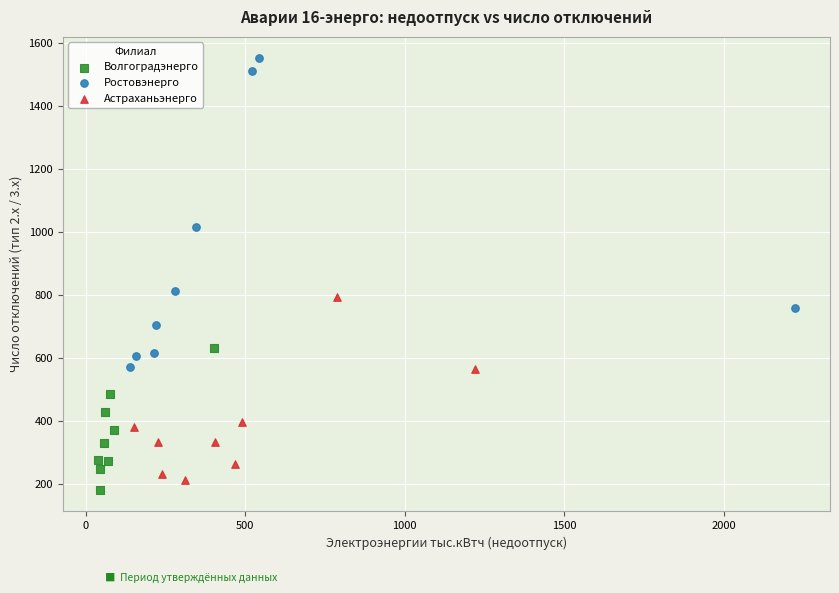

Which series contains the highest Y value?

Ростовэнерго